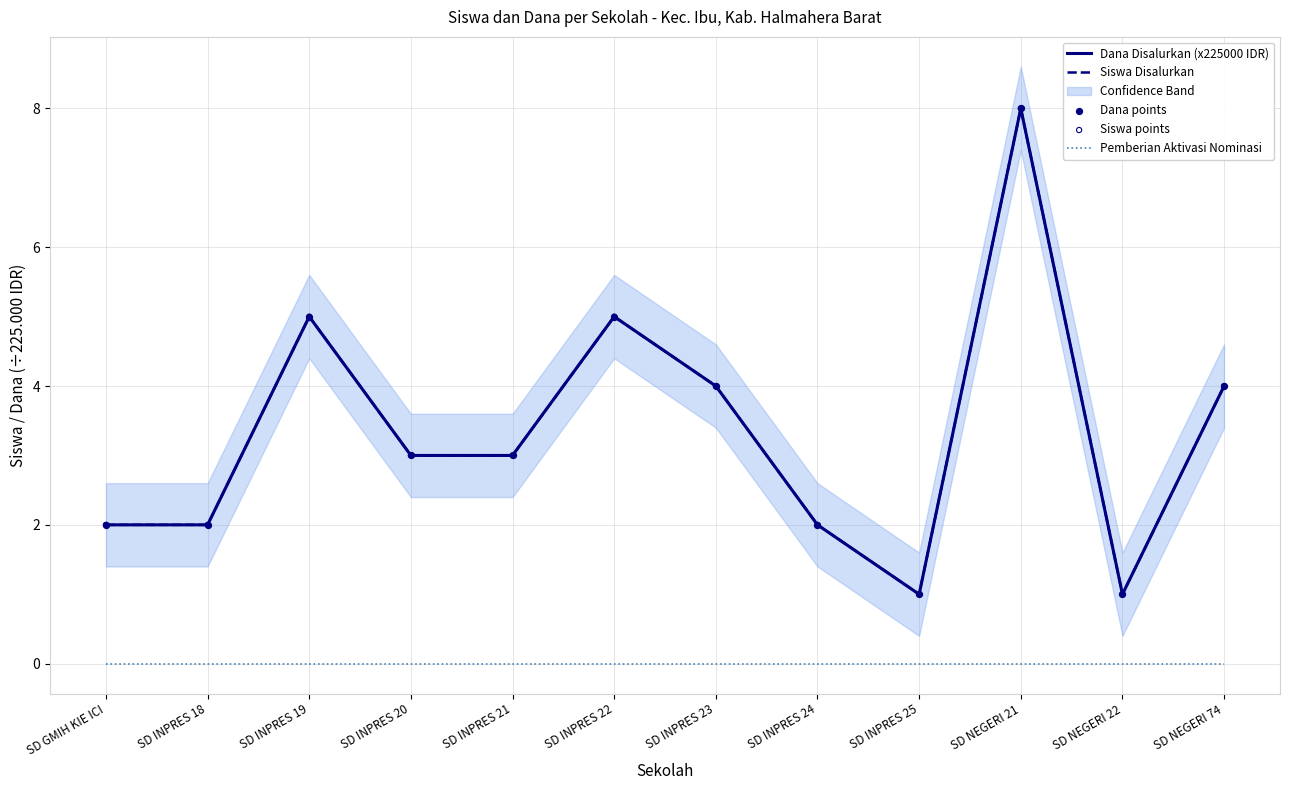

Which series contains the lowest Y value?

Pemberian Aktivasi Nominasi